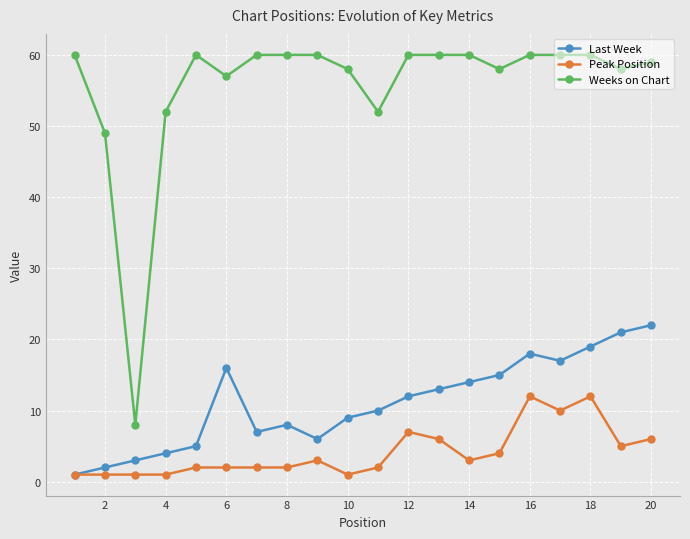

True or false: Weeks on Chart and Last Week intersect in this chart.

False